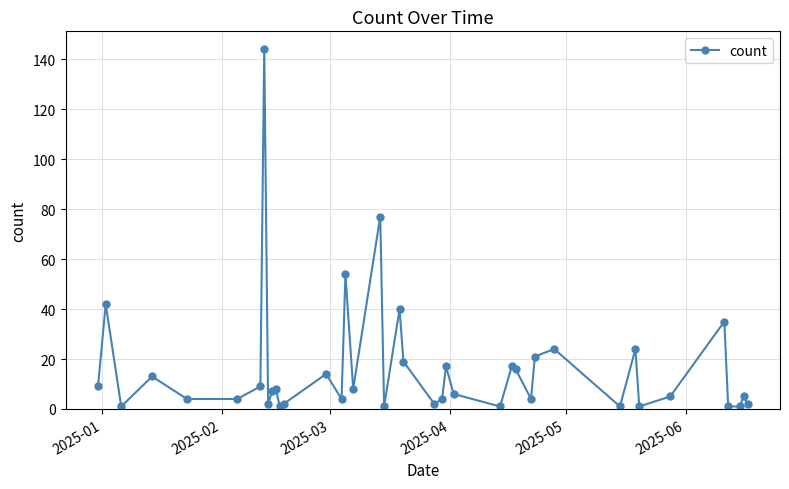

True or false: the data has more than 1 interior local peaks.

True